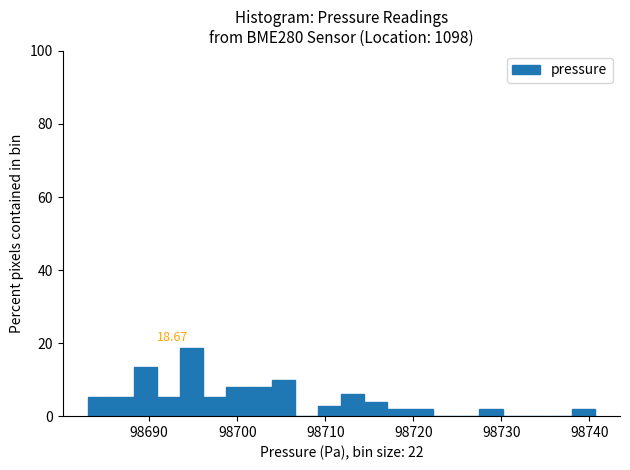

Around what value on the x-axis is the tallest bar? Give the approximate position of its centre, as read against the axis.

98695